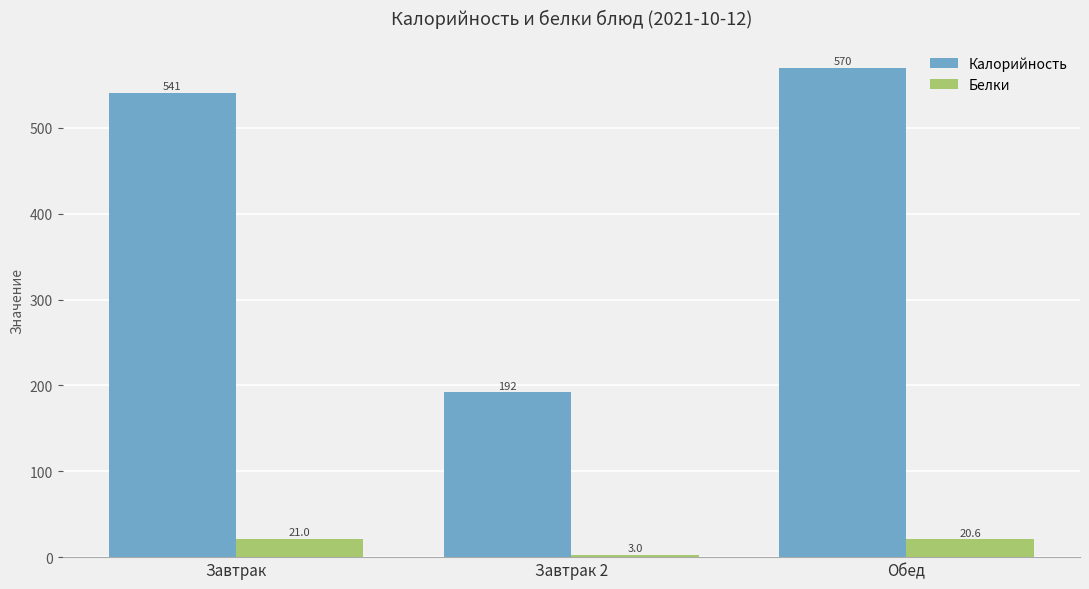

What is the minimum value shown in the chart?

3.0